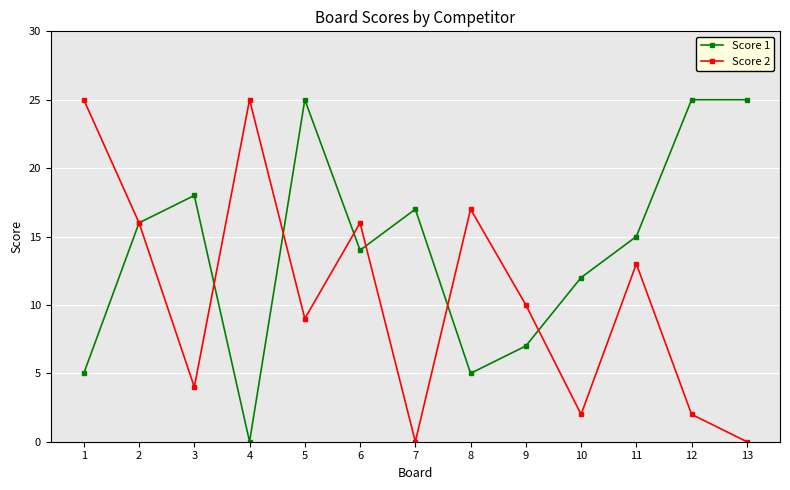

Where does the Score 2 series first go above 10?

1